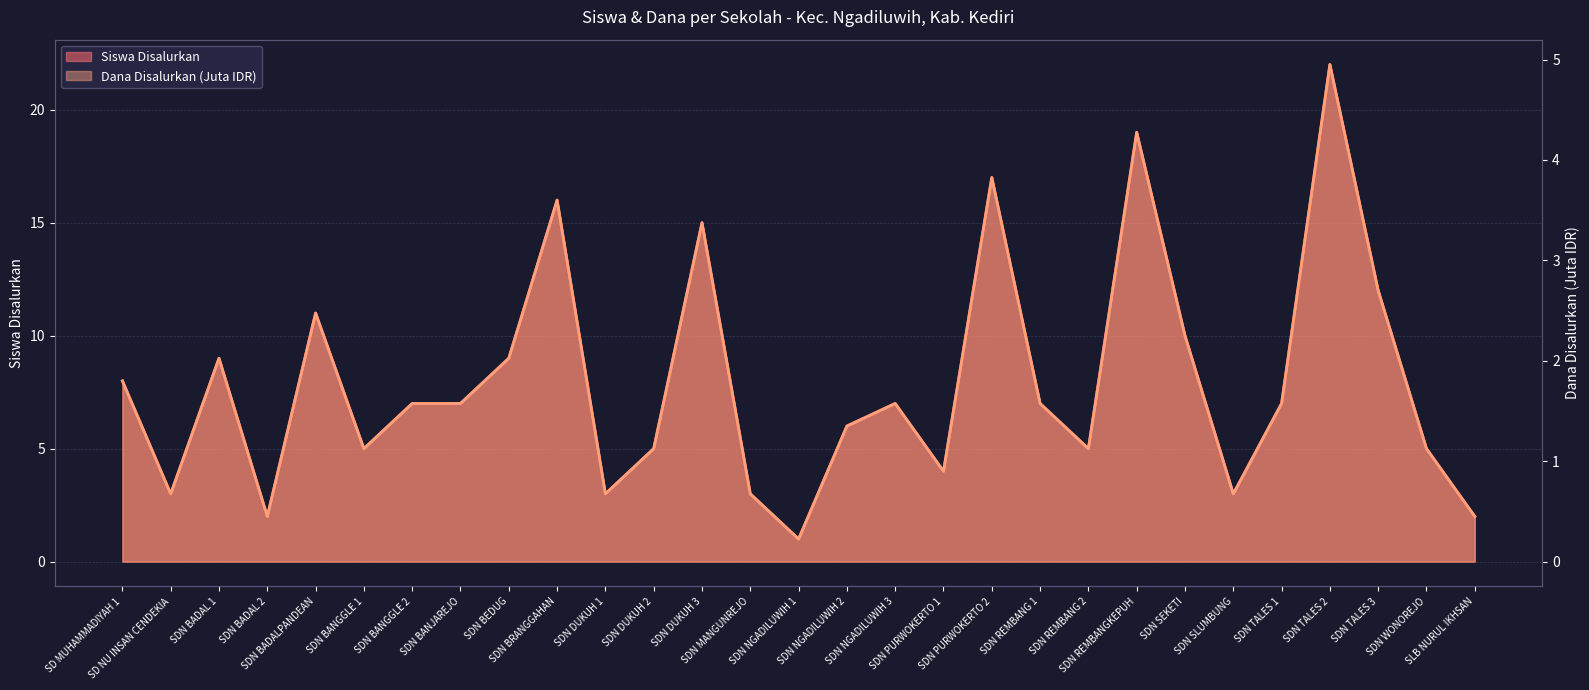

What is the difference between the highest and lowest values at SD MUHAMMADIYAH 1?

6.2